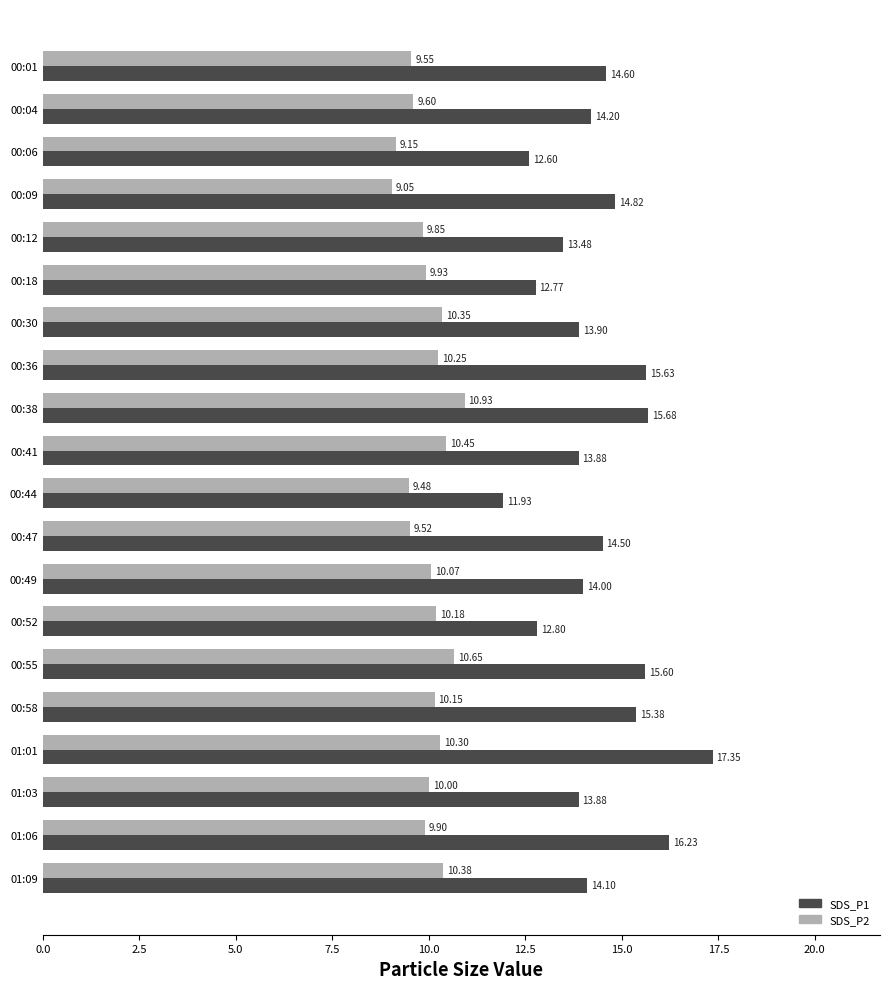

Which series has the largest total across all categories?

SDS_P1